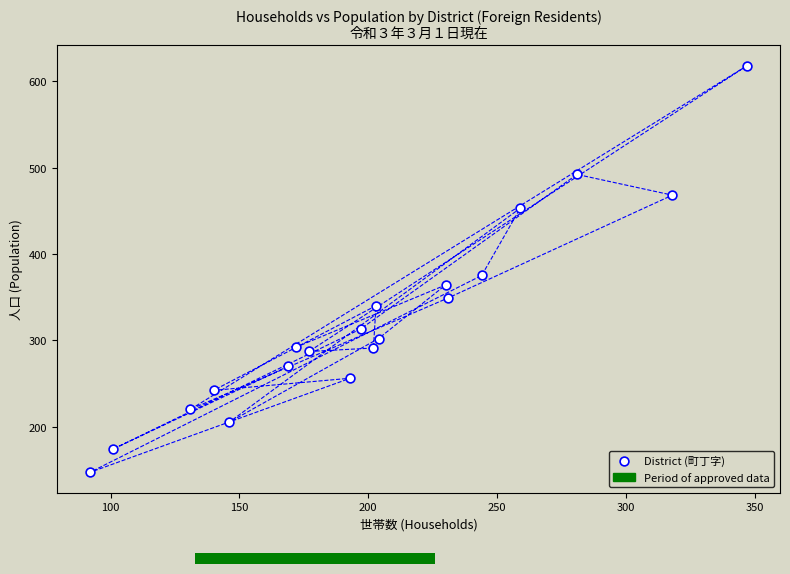

What Y value in the scatter plot is closest to 382?

375